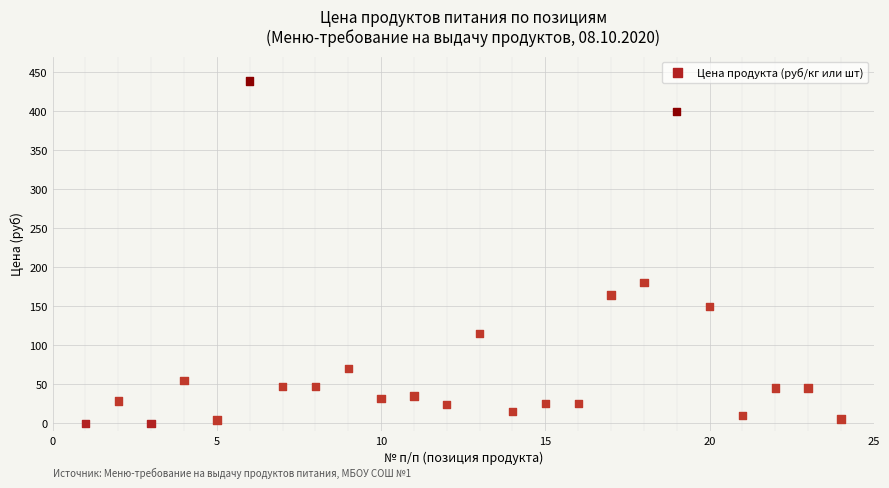

What Y value in the scatter plot is closest to 219?

180.0